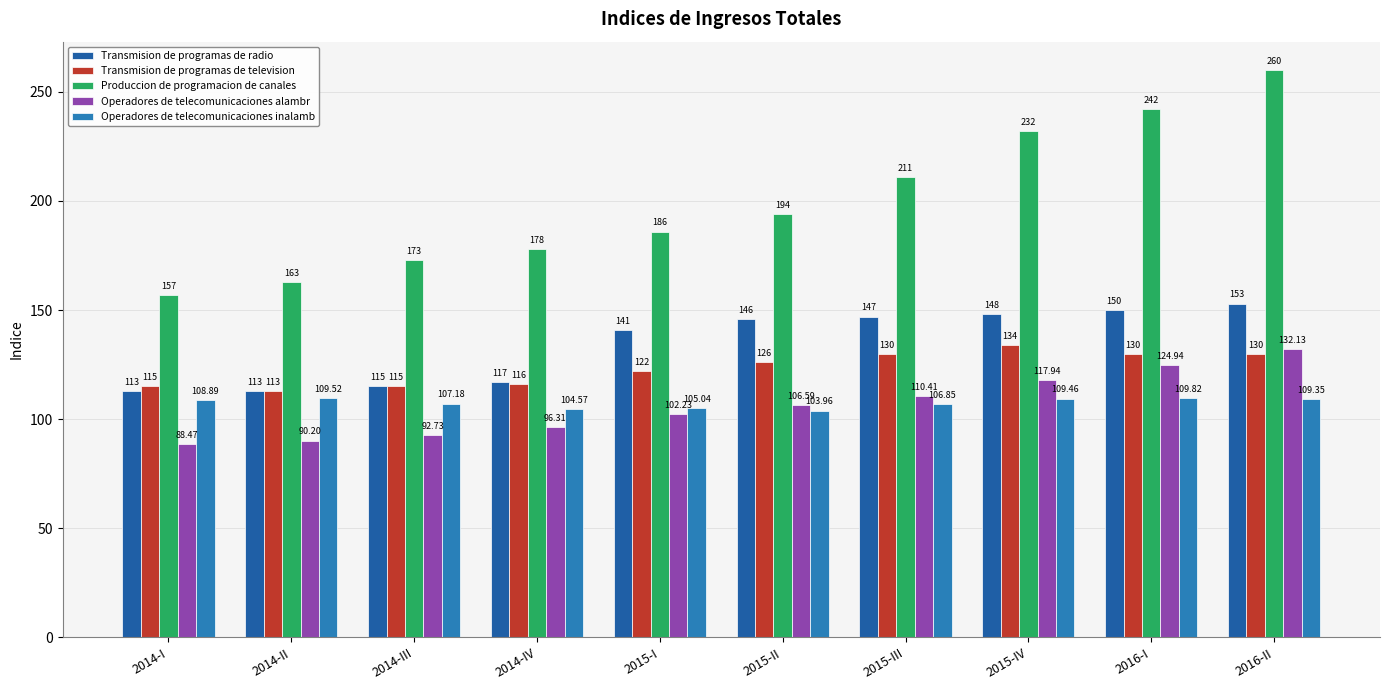

How many groups of bars are there?

10